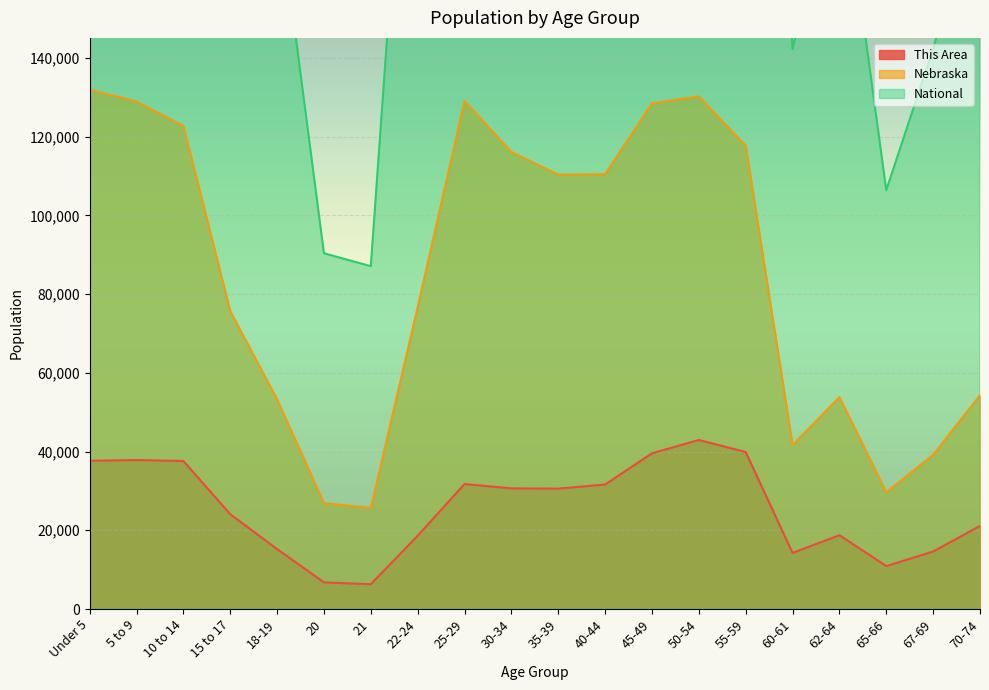

How many interior local peaks does the Nebraska series have?

3